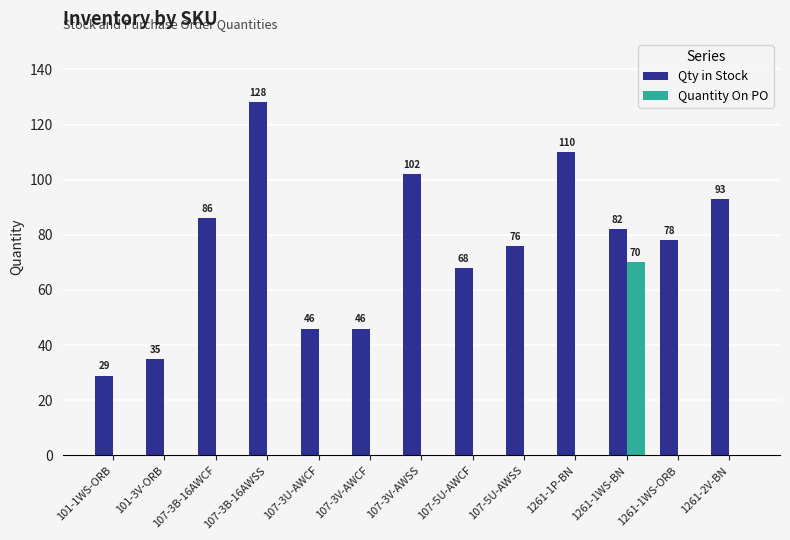

Reading left to right, transcribe all the data shown in this chart.

Qty in Stock: 29	35	86	128	46	46	102	68	76	110	82	78	93
Quantity On PO: 0	0	0	0	0	0	0	0	0	0	70	0	0